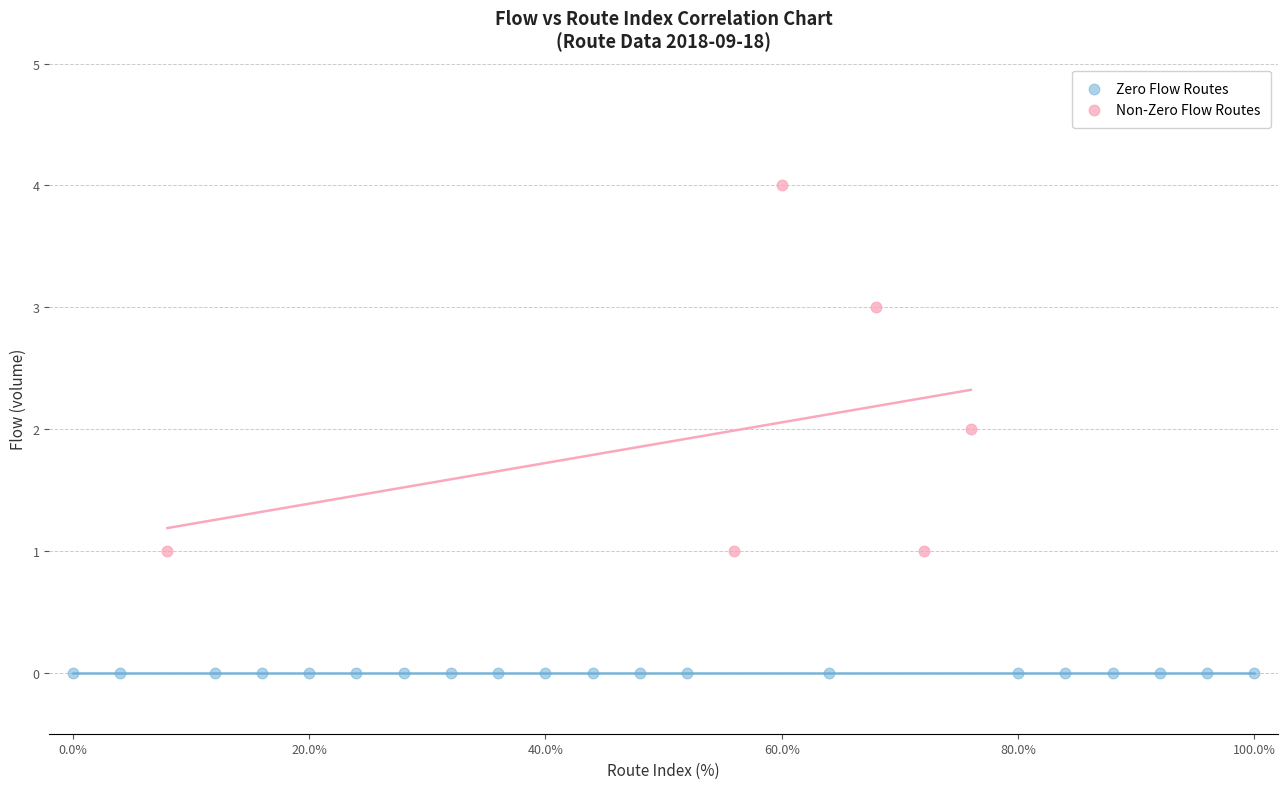

Which series contains the highest Y value?

Non-Zero Flow Routes